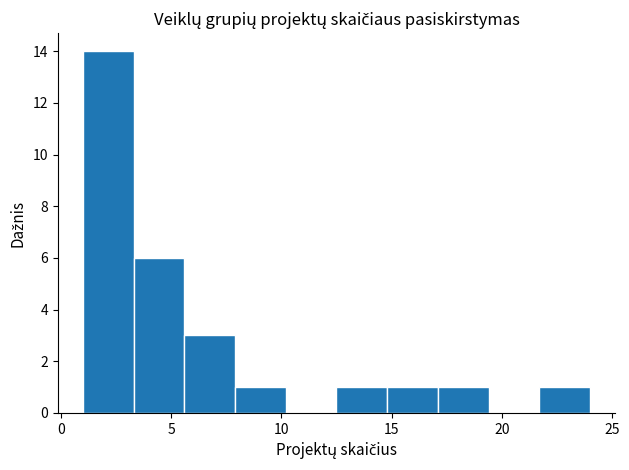

How tall is the bar that spans 21.7 to 24.0 on the x-axis? Neither the bar edges nor the heights are printed on the chart, so give them approximately, as read against the axes.

1